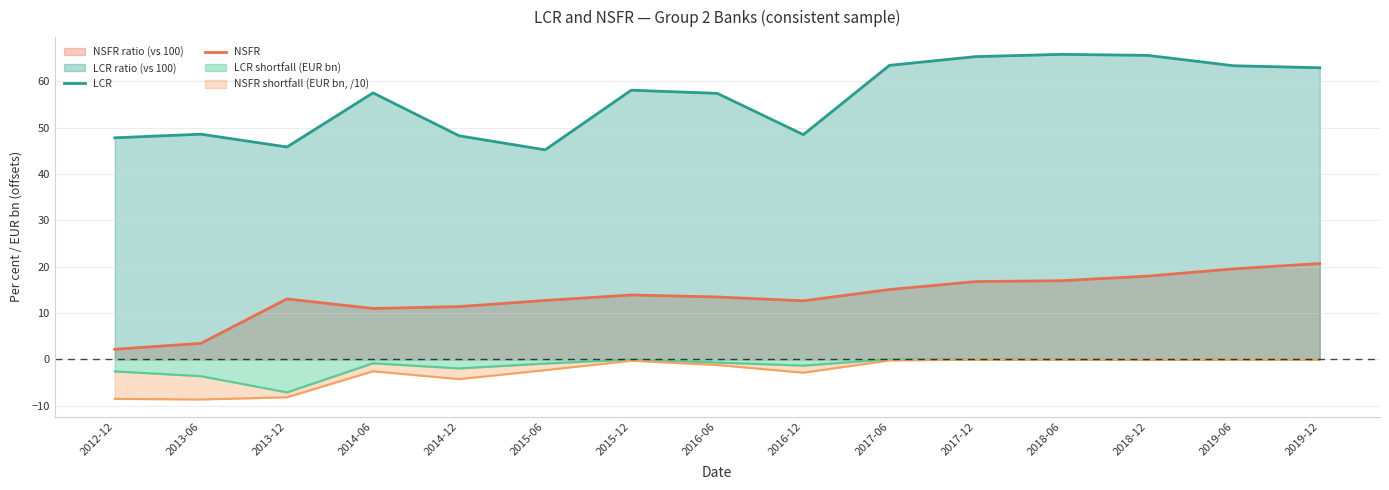

Is the value of NSFR at 2014-06 greater than the value of LCR at 2015-06?

No